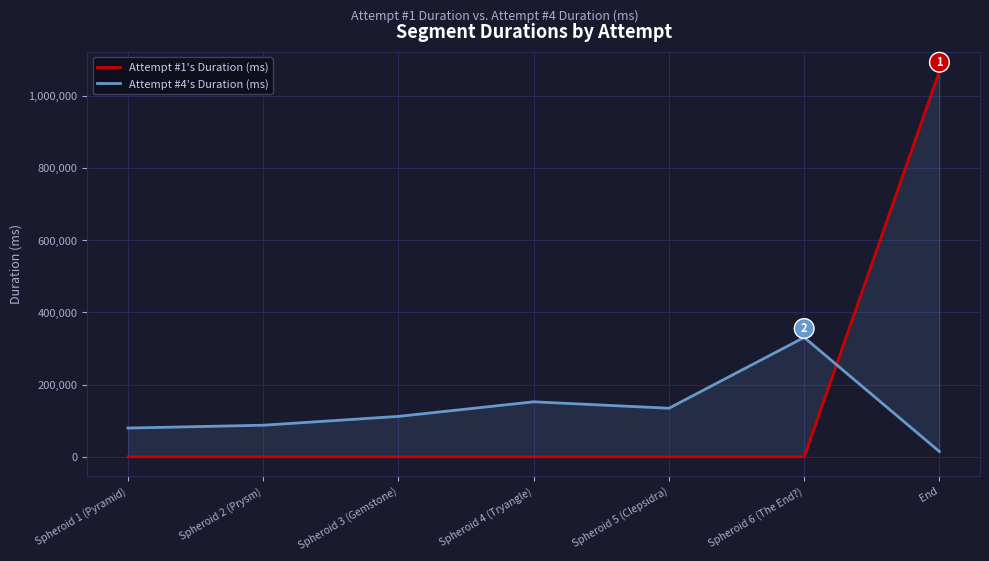

Reading left to right, transcribe all the data shown in this chart.

Attempt #1's Duration (ms): 0	0	0	0	0	0	1068859
Attempt #4's Duration (ms): 79503	87399	111882	152298	134437	330799	14374